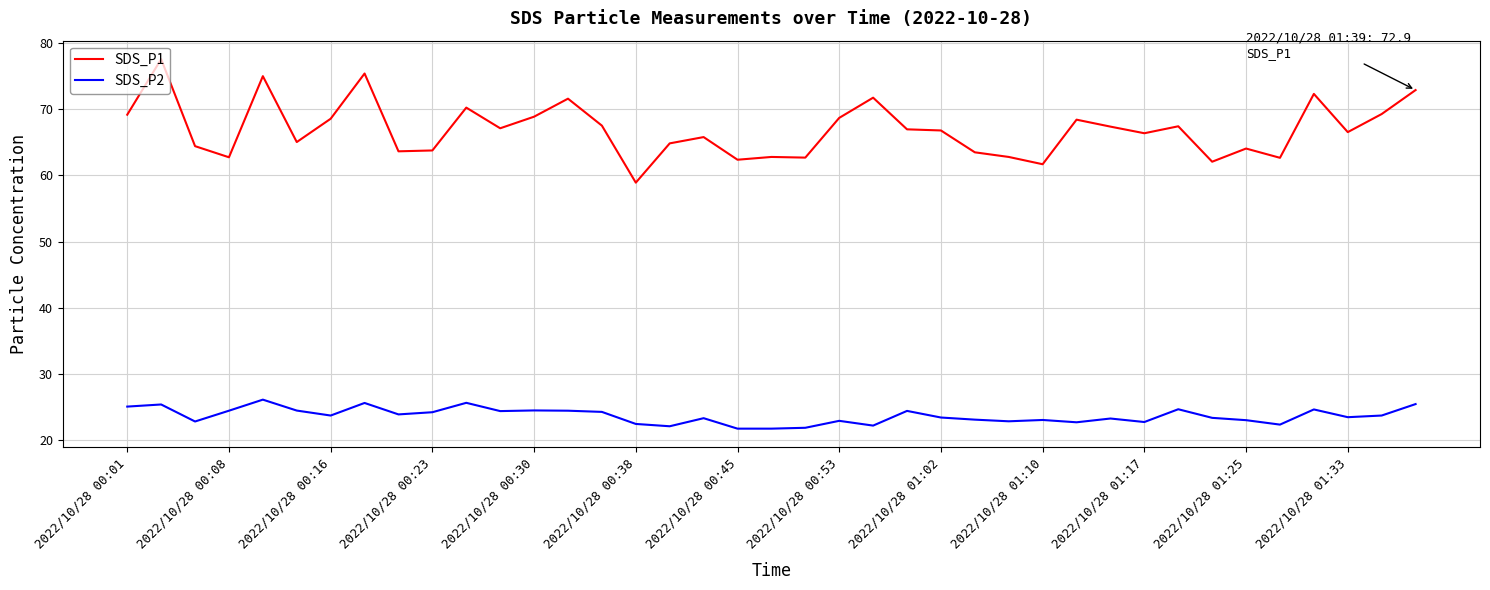

Which series has the largest total across all categories?

SDS_P1